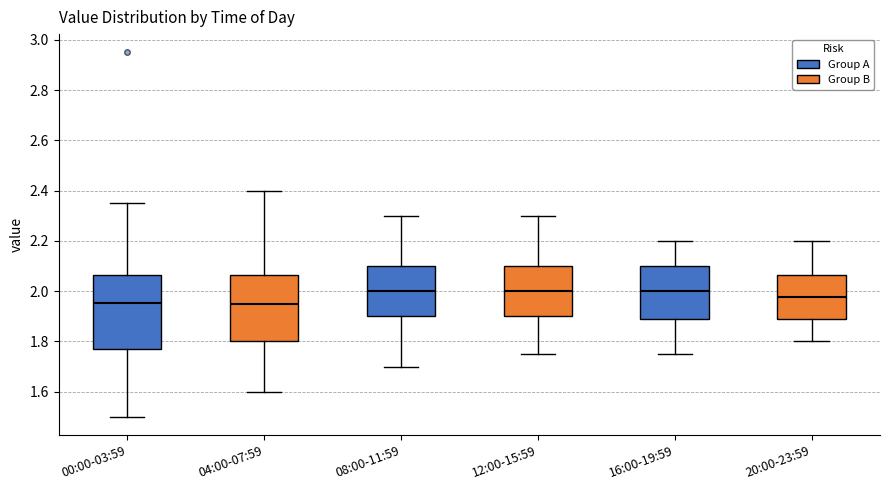

Reading left to right, transcribe this box plot: for each box, give where its median line is, the range the box spans, and where its two whiskers end, as read against the y-axis. The values are not printed on the chart, so give them approximately, as read against the axis.

00:00-03:59: median 1.96, box 1.78 to 2.06, whiskers 1.50 to 2.36
04:00-07:59: median 1.96, box 1.80 to 2.06, whiskers 1.60 to 2.40
08:00-11:59: median 2.00, box 1.90 to 2.10, whiskers 1.70 to 2.30
12:00-15:59: median 2.00, box 1.90 to 2.10, whiskers 1.76 to 2.30
16:00-19:59: median 2.00, box 1.88 to 2.10, whiskers 1.76 to 2.20
20:00-23:59: median 1.98, box 1.88 to 2.06, whiskers 1.80 to 2.20